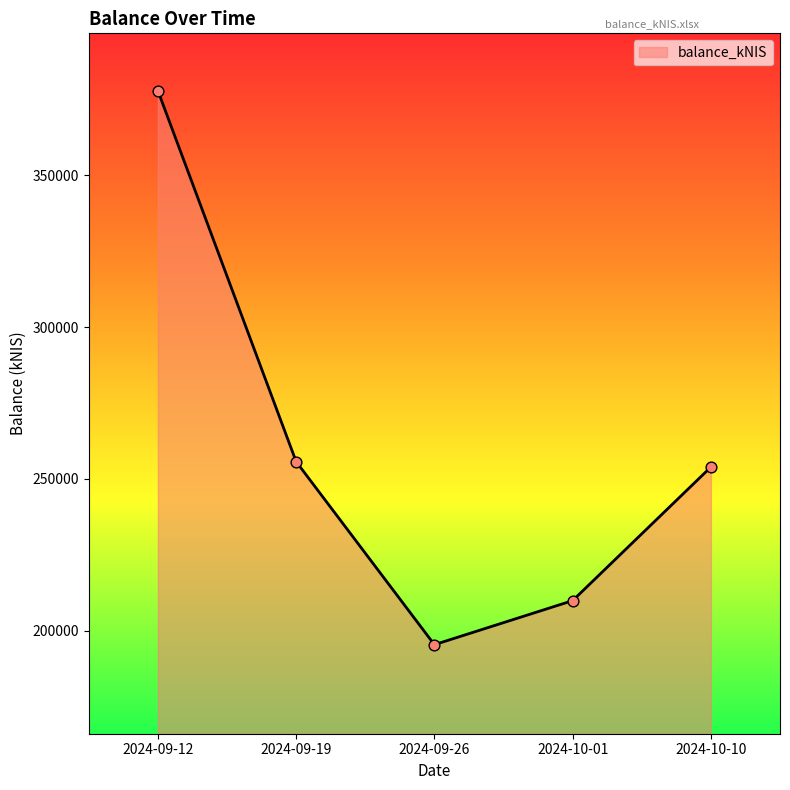

Between 2024-10-10 and 2024-10-01, which is larger?

2024-10-10